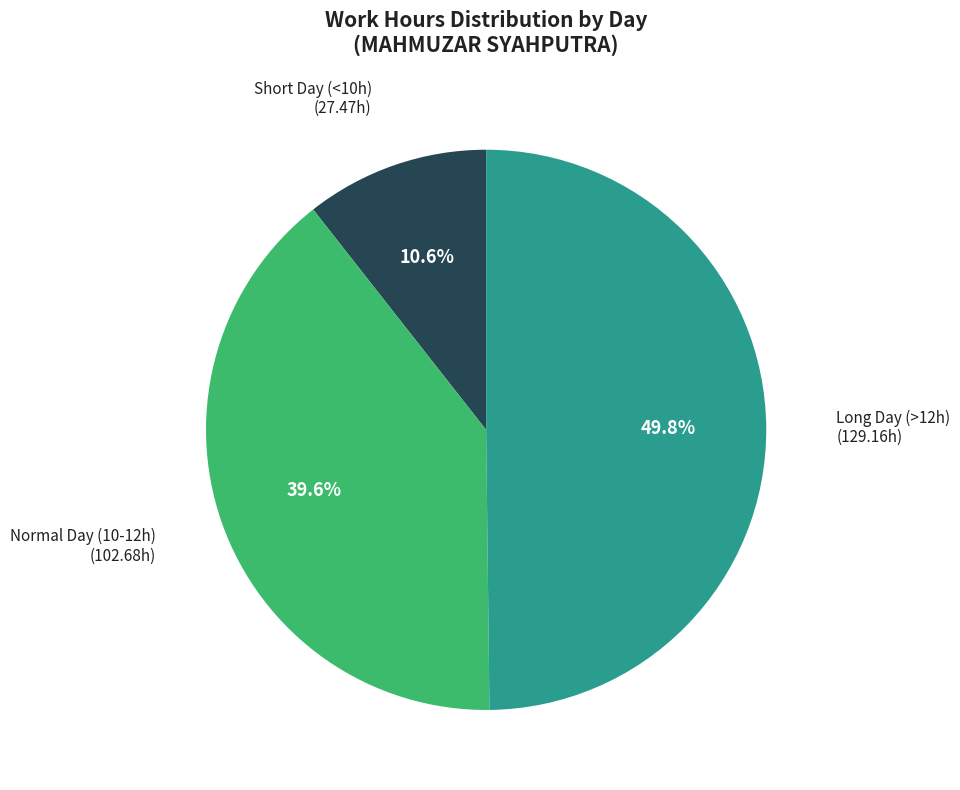

To the nearest percent, what is the difference between the largest and smallest slice percentages?

39%